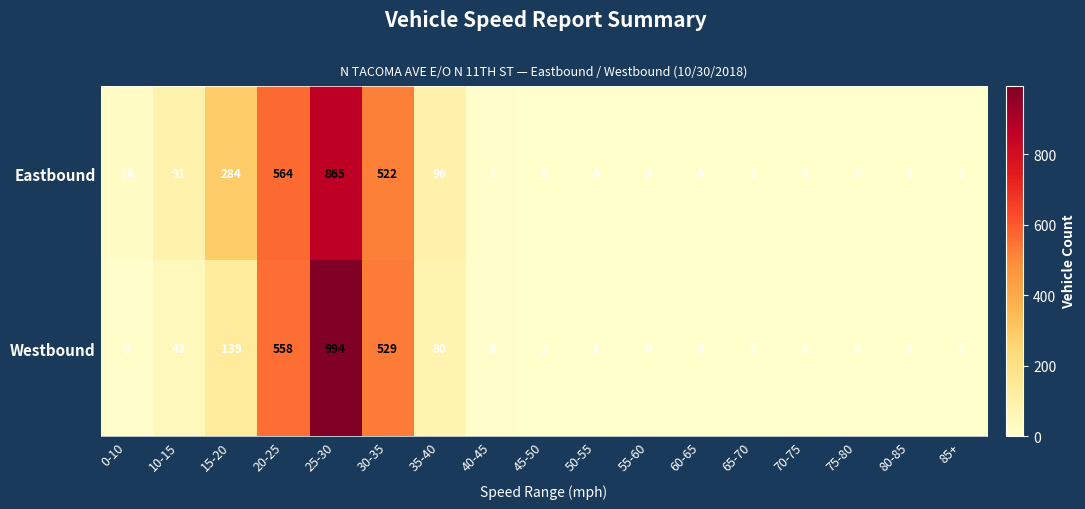

How many distinct data groups are displayed?

2